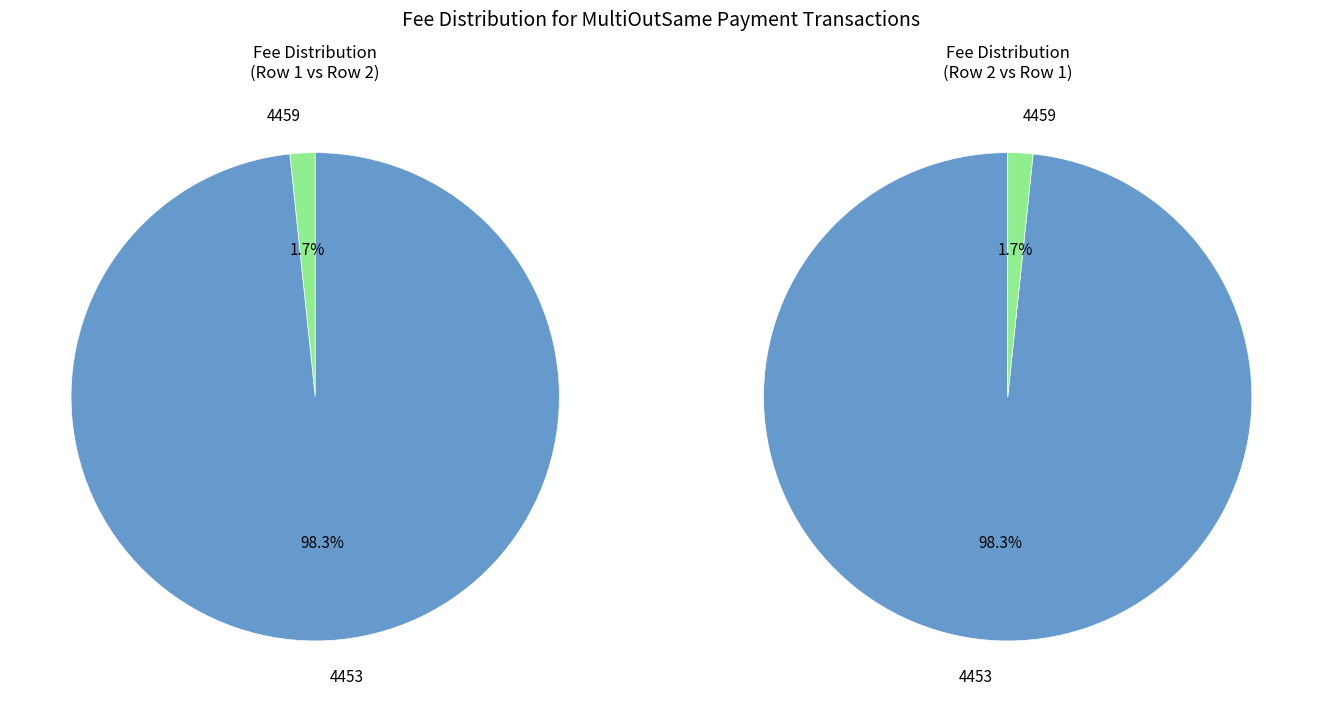

To the nearest percent, what is the average slice percentage?

50%